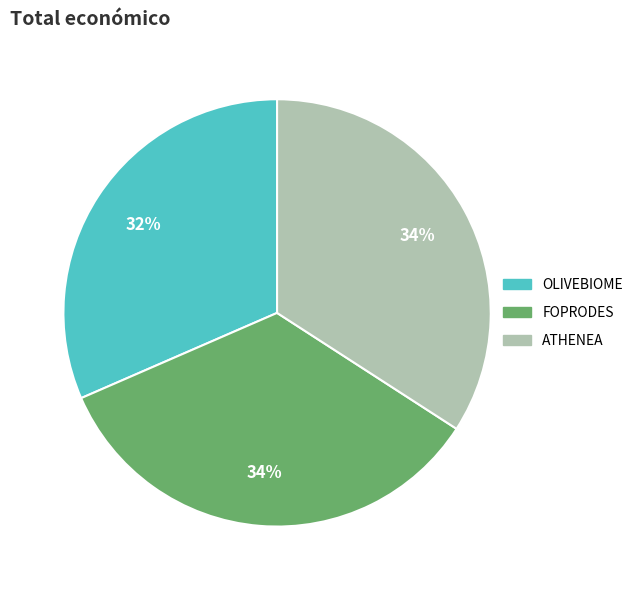

To the nearest percent, what is the combined percentage of ATHENEA and OLIVEBIOME?

66%